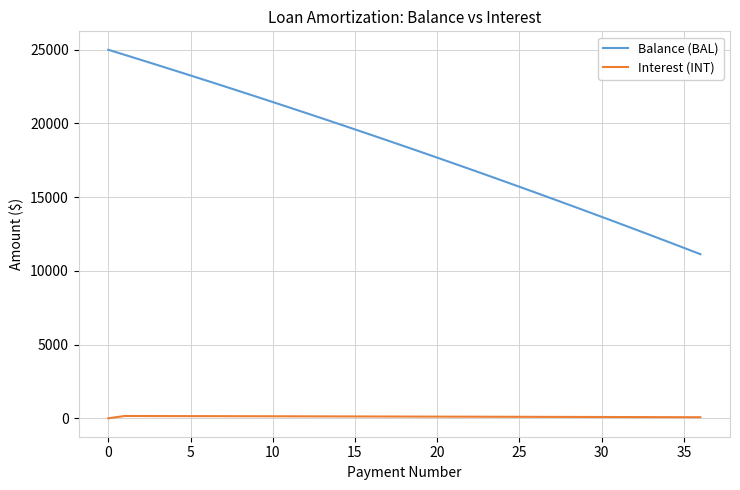

True or false: Balance (BAL) and Interest (INT) intersect in this chart.

False